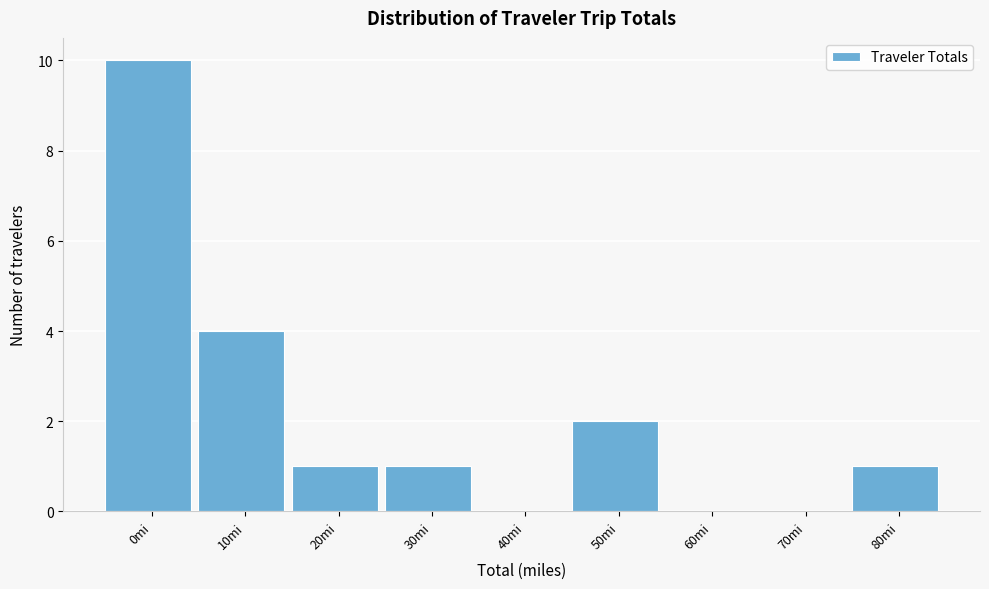

Reading right to left, extract all data points from this chart.

80mi=1	70mi=0	60mi=0	50mi=2	40mi=0	30mi=1	20mi=1	10mi=4	0mi=10